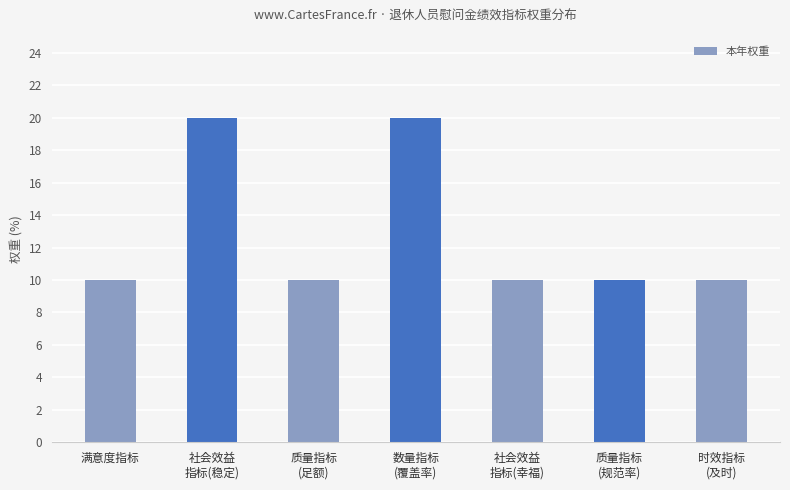

What is the value of the 2nd bar from the left?

20